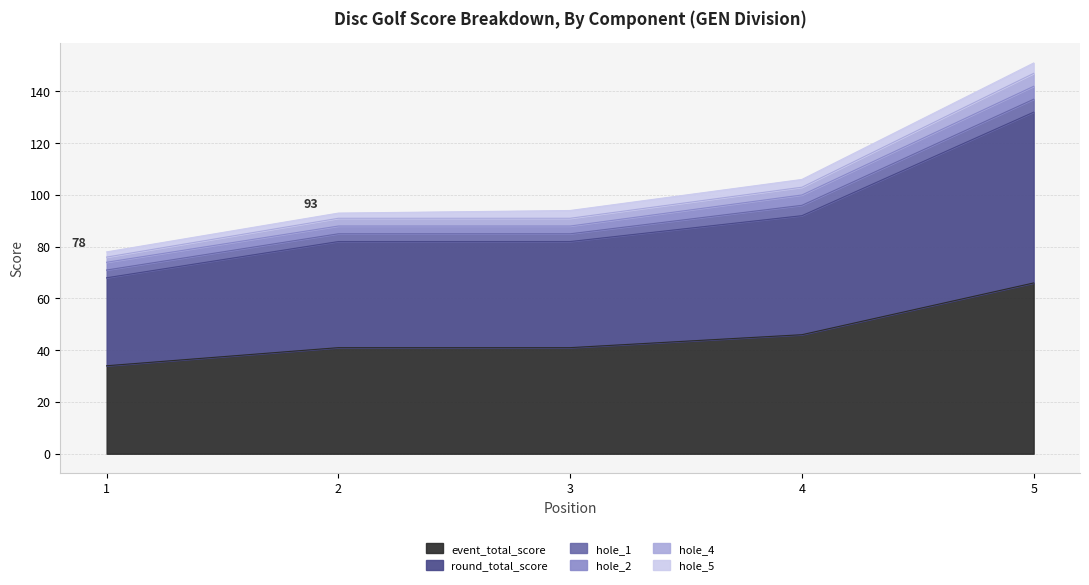

What is the greatest value displayed?

66